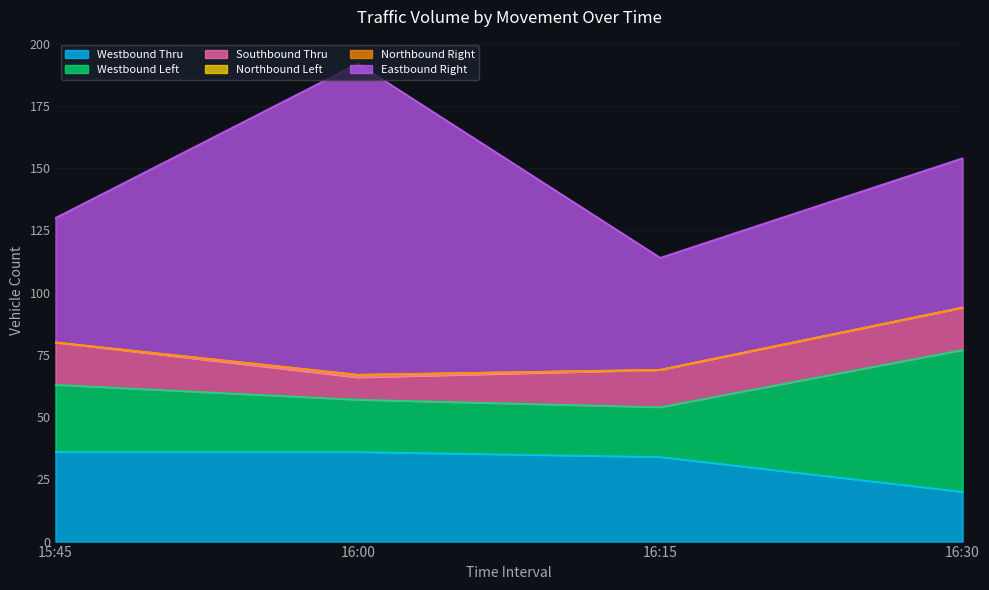

True or false: Northbound Left has a value of 0 at 16:15.

True